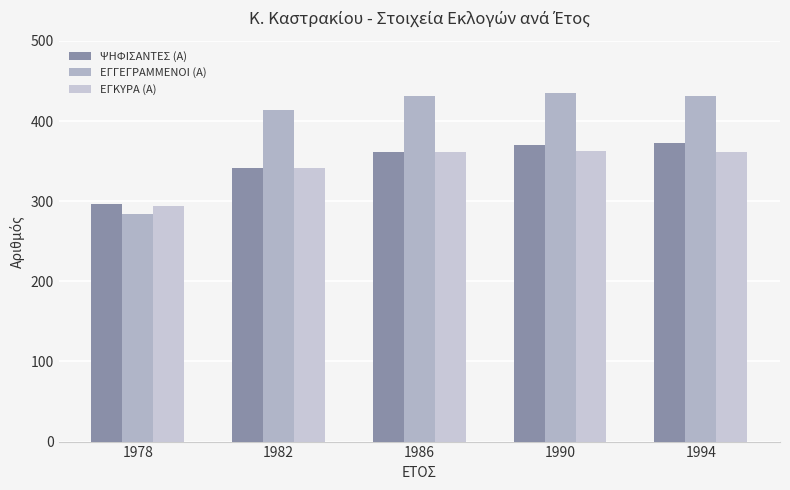

Rank the series at 1994 from lowest to highest value.

ΕΓΚΥΡΑ (Α), ΨΗΦΙΣΑΝΤΕΣ (Α), ΕΓΓΕΓΡΑΜΜΕΝΟΙ (Α)